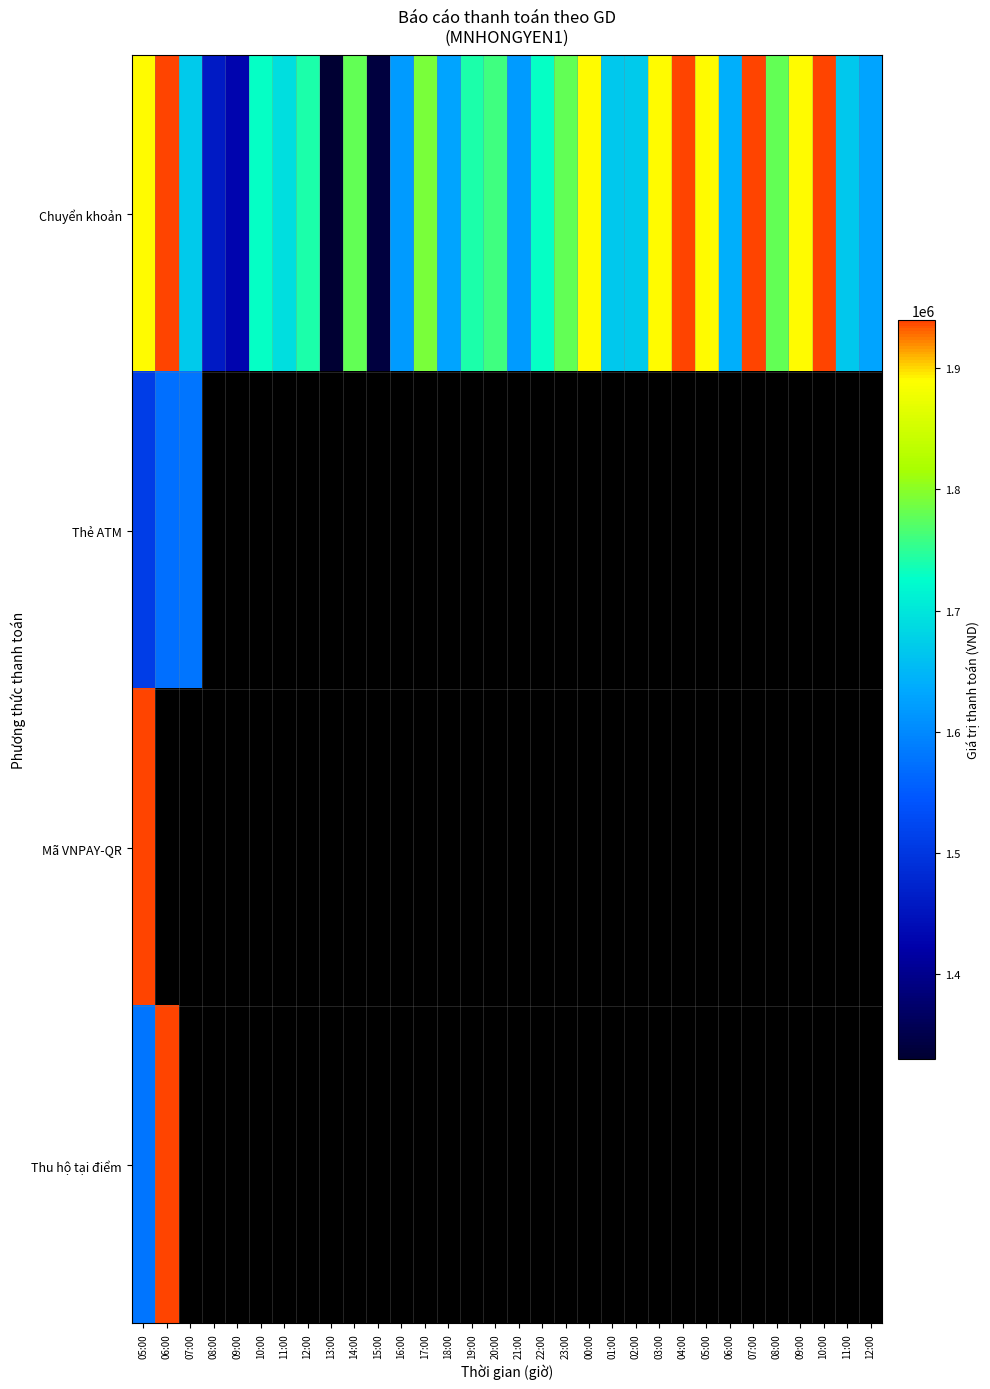

Which series has the largest total across all categories?

Chuyển khoản